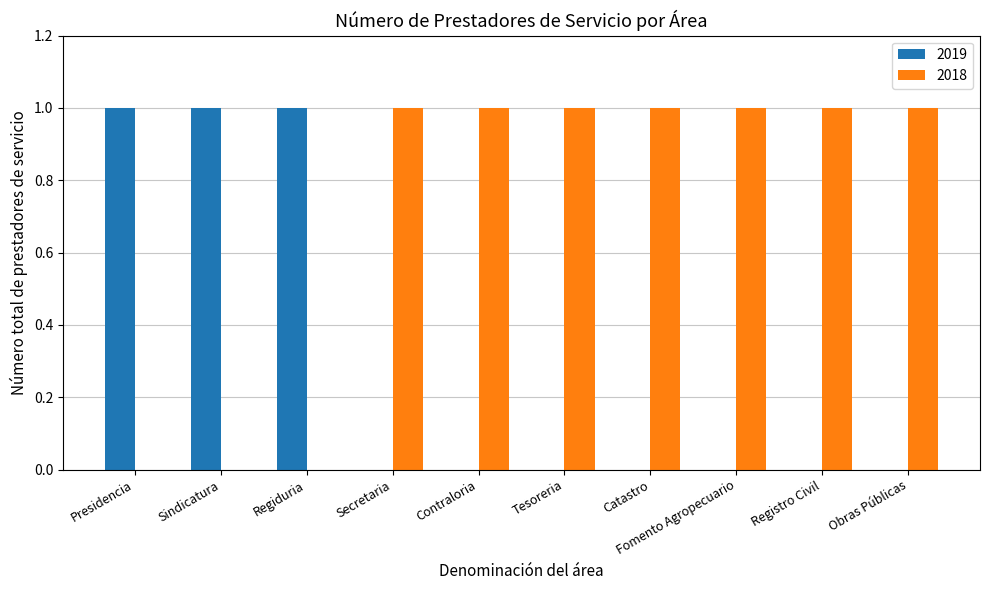

What is the sum of all 2019 values?

3